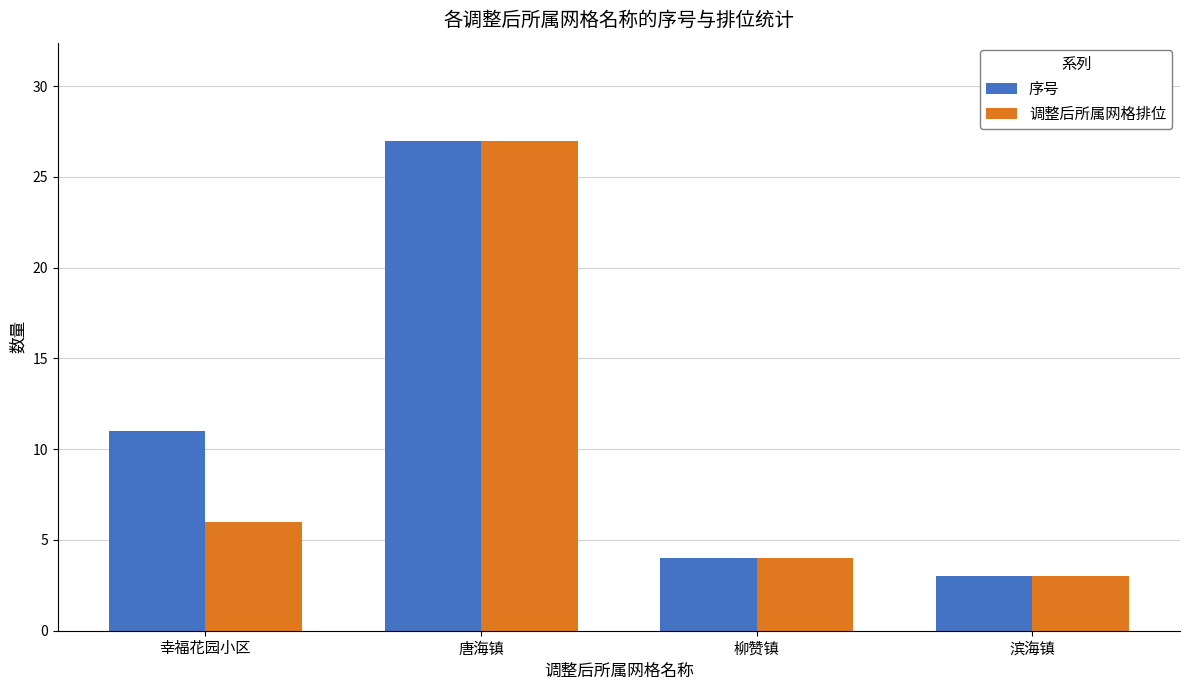

What is the value of the 序号 bar at the 4th from the left?

3